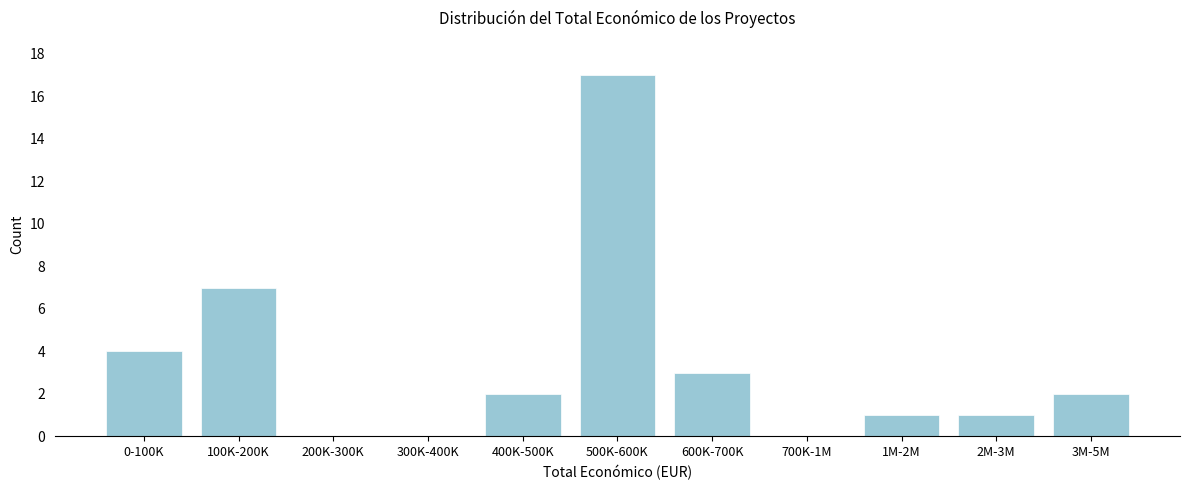

Reading right to left, extract all data points from this chart.

3M-5M=2	2M-3M=1	1M-2M=1	700K-1M=0	600K-700K=3	500K-600K=17	400K-500K=2	300K-400K=0	200K-300K=0	100K-200K=7	0-100K=4